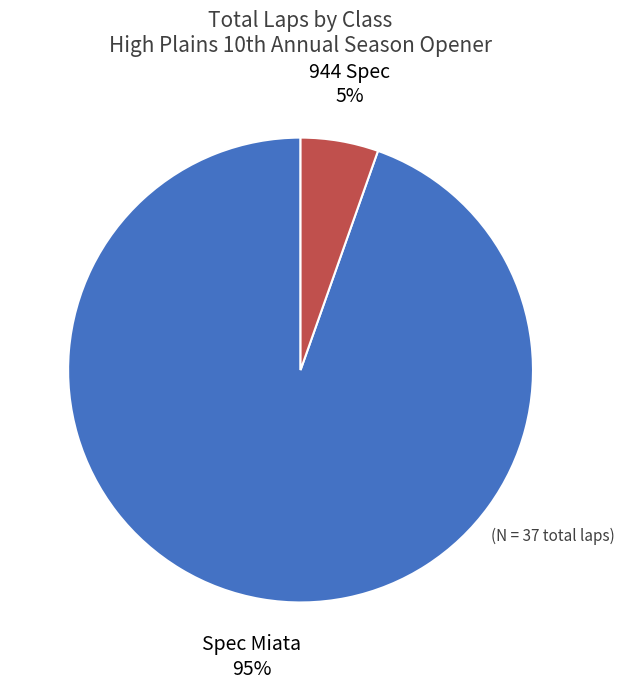

What percentage is the Spec Miata slice, to the nearest percent?

95%